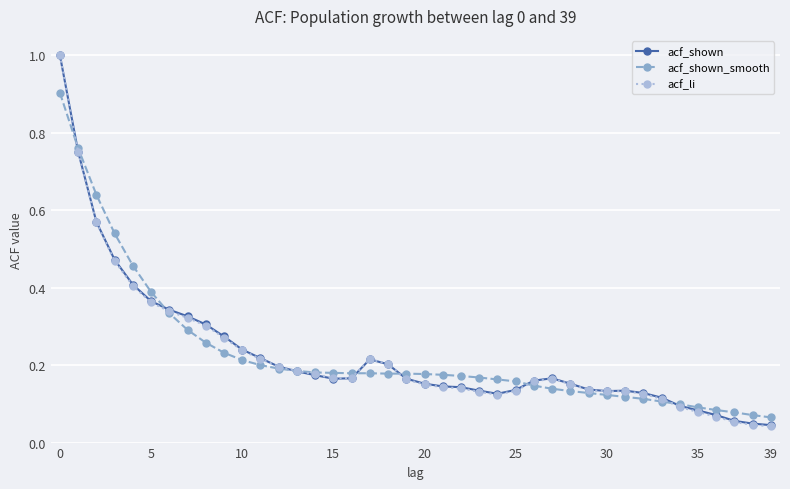

What is the maximum value shown in the chart?

1.0